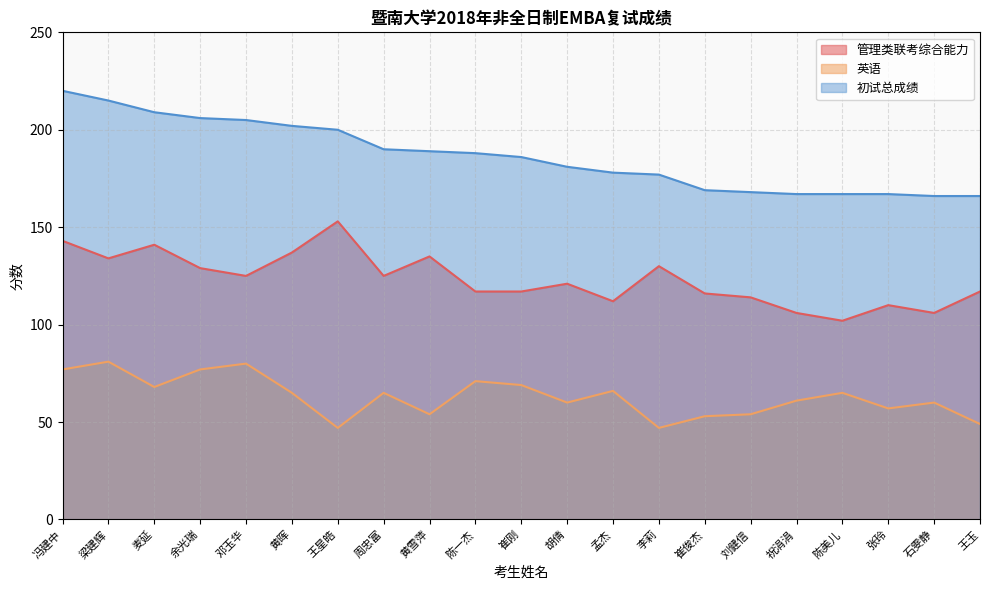

True or false: 英语 and 初试总成绩 cross at least once.

False